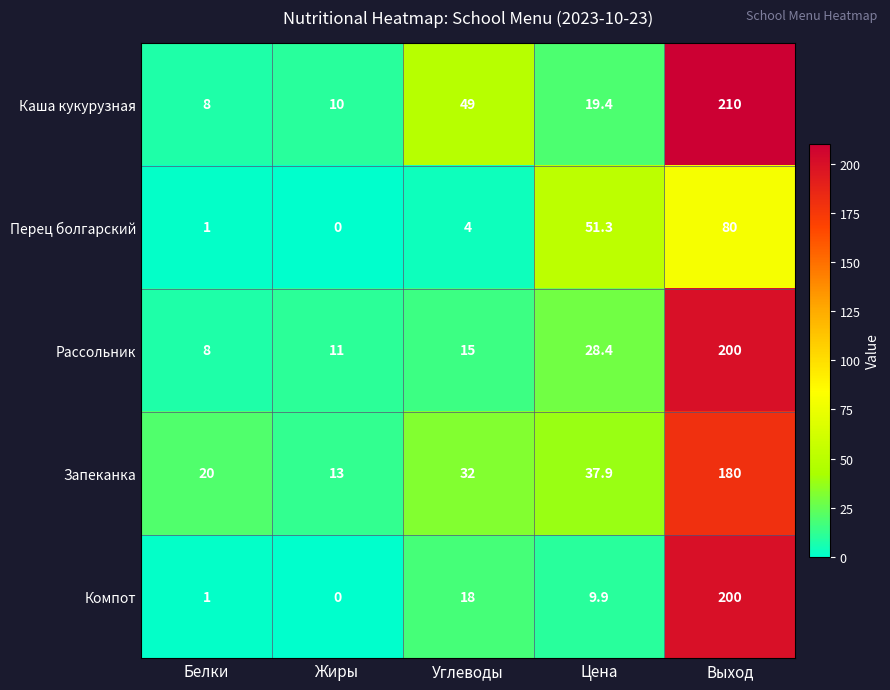

Which label corresponds to the smallest value in the chart?

Жиры